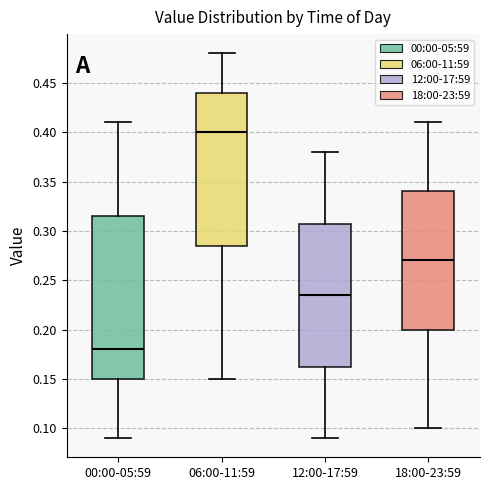

Where does the median line of the box for 00:00-05:59 sit on the y-axis? The values are not printed on the chart, so give them approximately, as read against the axis.

0.180